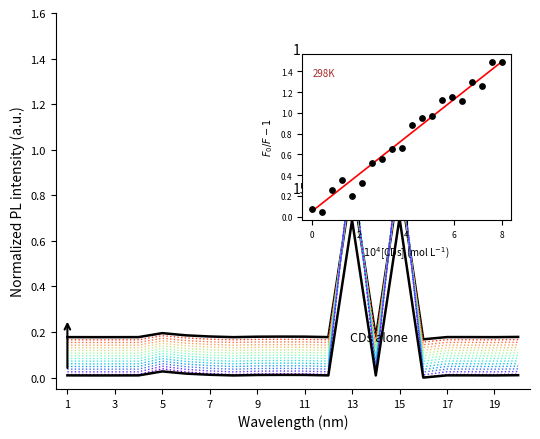

At how many categories does at least one series exceed 0?

20